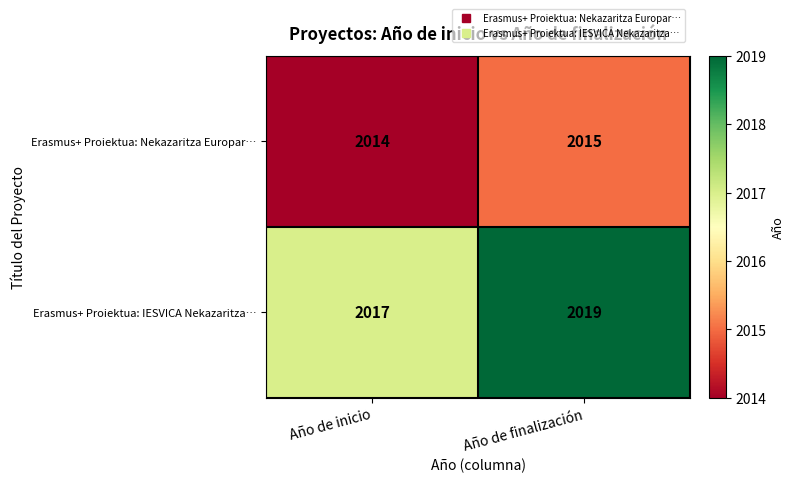

What is the sum of all Erasmus+ Proiektua: Nekazaritza Europar… values?

4029